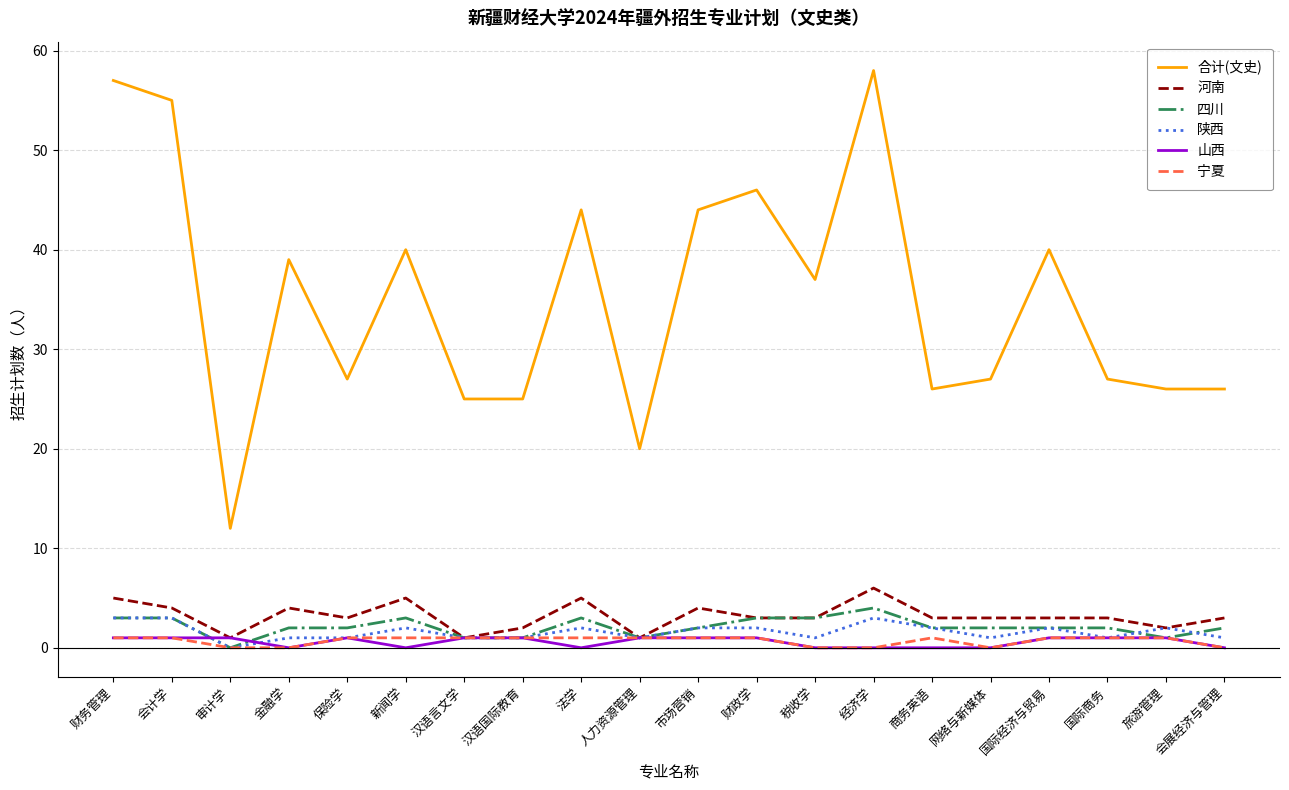

The 合计(文史) series shows 51 at 税收学. True or false?

False